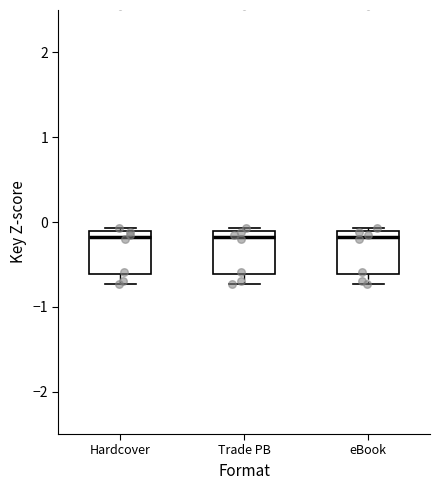

Reading left to right, transcribe this box plot: for each box, give where its median line is, the range the box spans, and where its two whiskers end, as read against the y-axis. The values are not printed on the chart, so give them approximately, as read against the axis.

Hardcover: median -0.2, box -0.6 to -0.1, whiskers -0.7 to -0.1 (just above the box's upper edge)
Trade PB: median -0.2, box -0.6 to -0.1, whiskers -0.7 to -0.1 (just above the box's upper edge)
eBook: median -0.2, box -0.6 to -0.1, whiskers -0.7 to -0.1 (just above the box's upper edge)